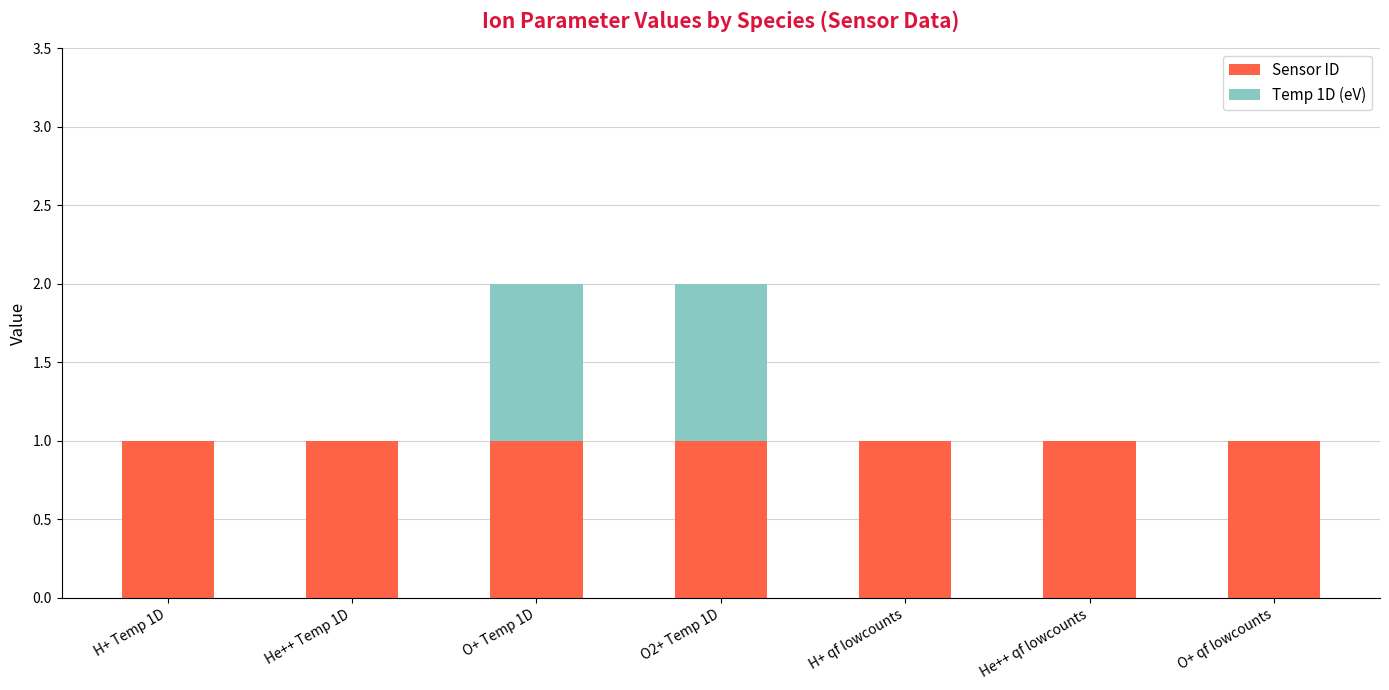

Reading left to right, list the values for the Sensor ID series.

H+ Temp 1D=1	He++ Temp 1D=1	O+ Temp 1D=1	O2+ Temp 1D=1	H+ qf lowcounts=1	He++ qf lowcounts=1	O+ qf lowcounts=1